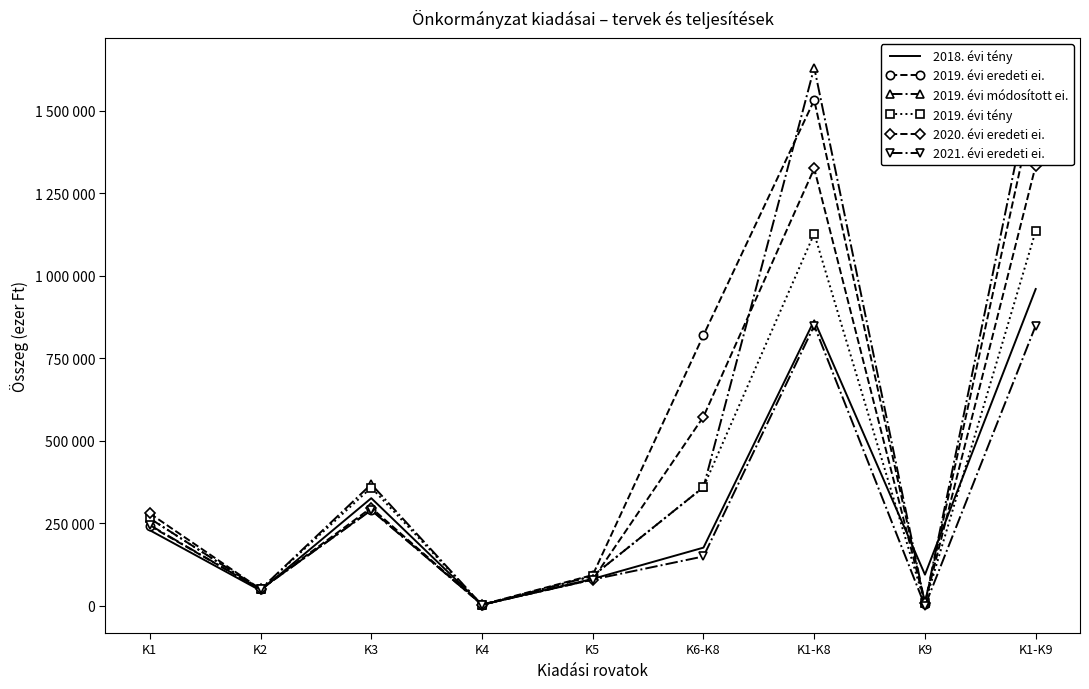

True or false: 2019. évi eredeti ei. has a value of 7442 at K9.

True